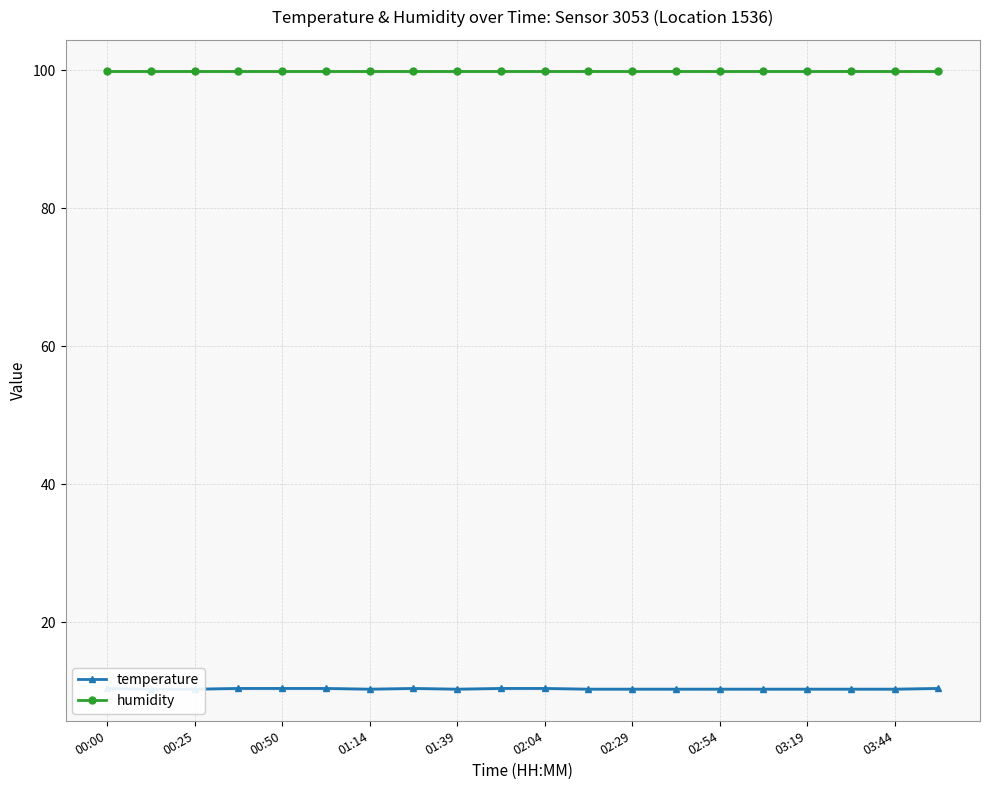

True or false: temperature and humidity intersect in this chart.

False